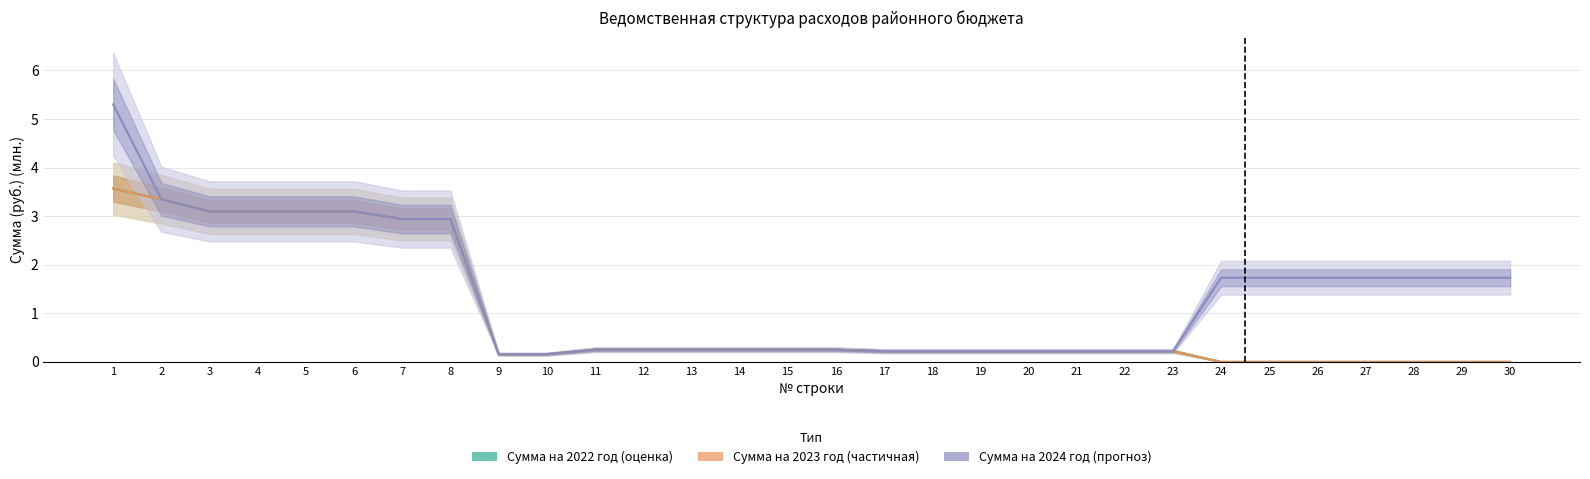

Where is Сумма на 2024 год nearest to the value 2?

24